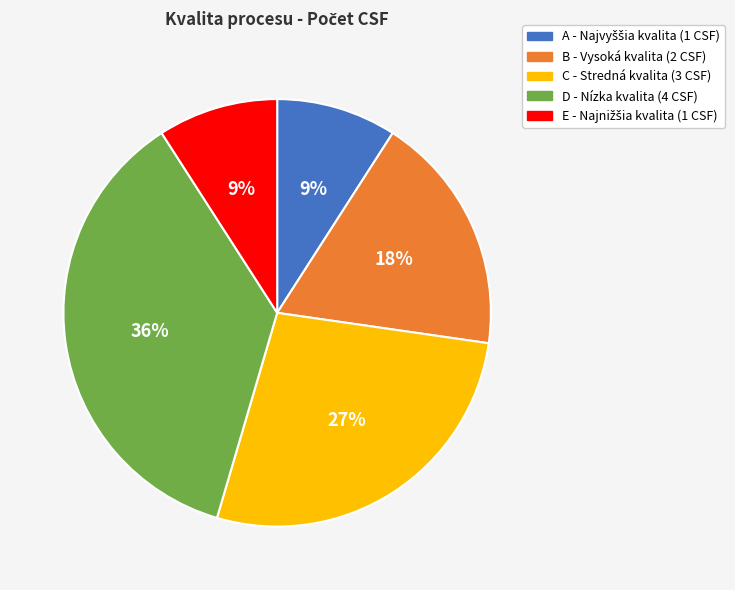

What is the largest slice in the pie chart?

D